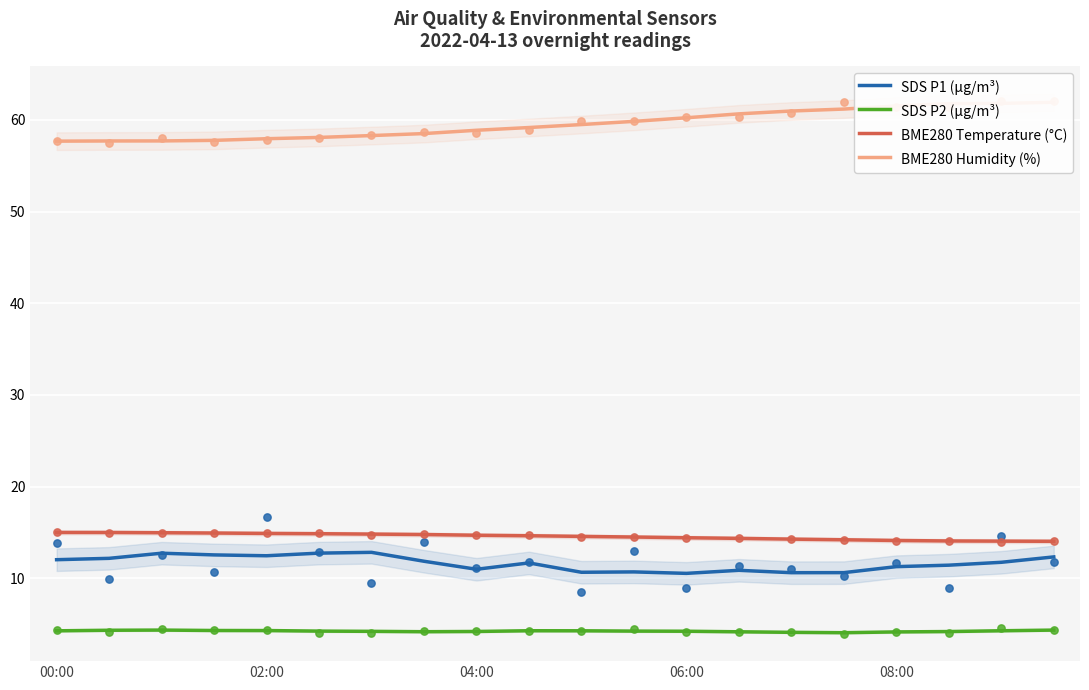

What is the total value across all series at 14?

89.9